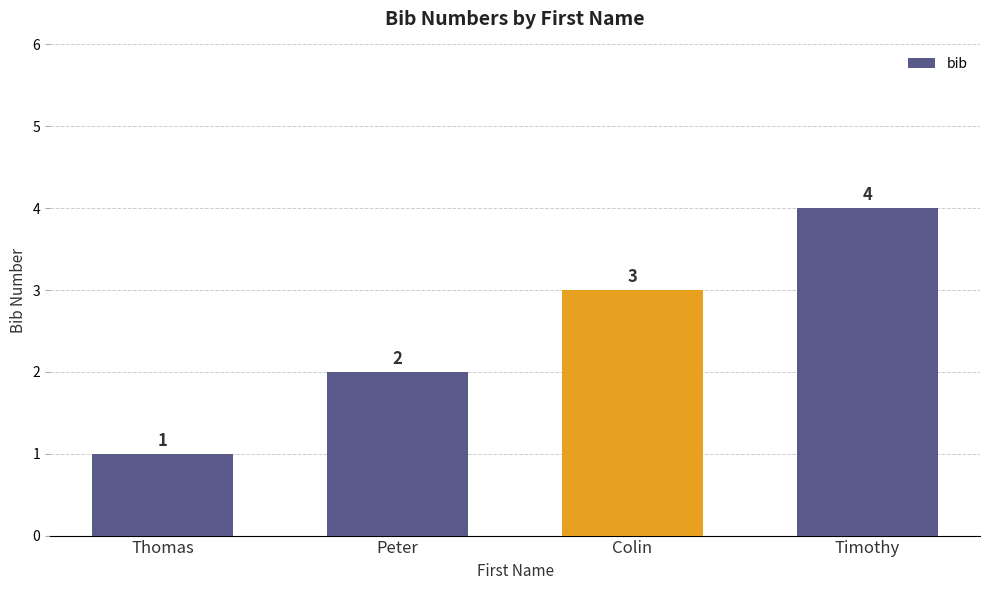

The value at Colin is 3. True or false?

True